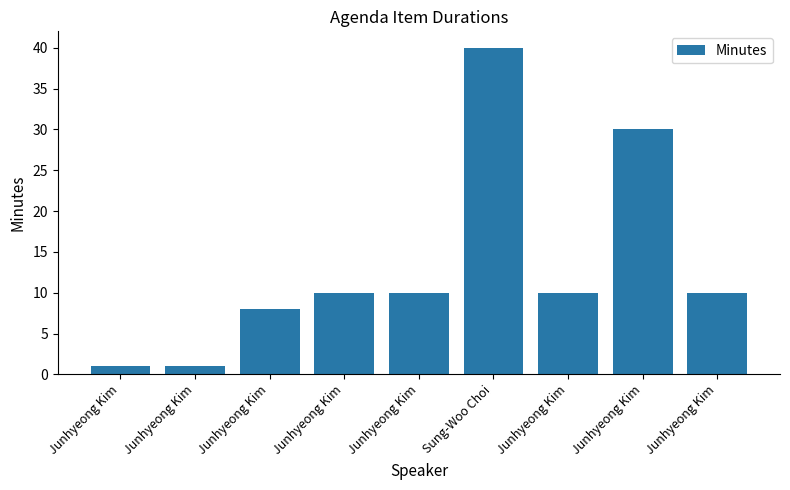

What is the difference between the values at Junhyeong Kim and Junhyeong Kim?

22